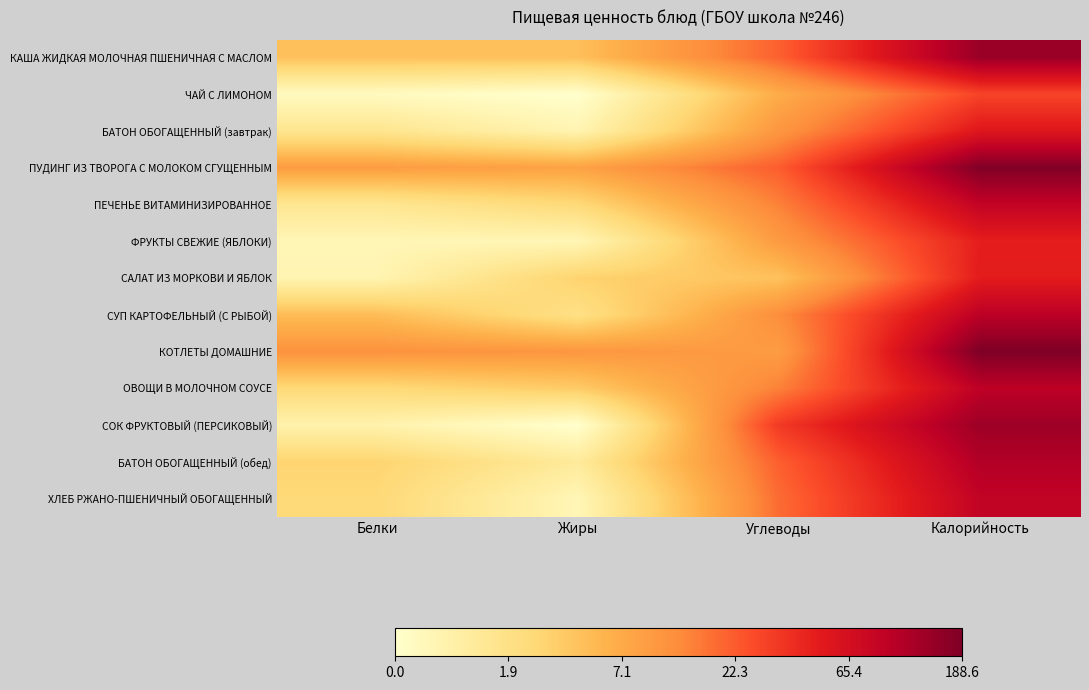

Reading left to right, what are all the values shown in this chart?

КАША ЖИДКАЯ МОЛОЧНАЯ ПШЕНИЧНАЯ С МАСЛОМ: Белки=1.7	Жиры=1.7	Углеводы=3.1	Калорийность=5.0
ЧАЙ С ЛИМОНОМ: Белки=0.2	Жиры=0.0	Углеводы=2.1	Калорийность=3.4
БАТОН ОБОГАЩЕННЫЙ (завтрак): Белки=0.9	Жиры=0.4	Углеводы=2.5	Калорийность=4.0
ПУДИНГ ИЗ ТВОРОГА С МОЛОКОМ СГУЩЕННЫМ: Белки=2.3	Жиры=2.2	Углеводы=3.1	Калорийность=5.2
ПЕЧЕНЬЕ ВИТАМИНИЗИРОВАННОЕ: Белки=0.9	Жиры=1.3	Углеводы=2.7	Калорийность=4.5
ФРУКТЫ СВЕЖИЕ (ЯБЛОКИ): Белки=0.3	Жиры=0.3	Углеводы=2.4	Калорийность=3.9
САЛАТ ИЗ МОРКОВИ И ЯБЛОК: Белки=0.4	Жиры=1.4	Углеводы=1.7	Калорийность=3.9
СУП КАРТОФЕЛЬНЫЙ (С РЫБОЙ): Белки=1.8	Жиры=1.1	Углеводы=2.6	Калорийность=4.6
КОТЛЕТЫ ДОМАШНИЕ: Белки=2.5	Жиры=2.4	Углеводы=2.4	Калорийность=5.2
ОВОЩИ В МОЛОЧНОМ СОУСЕ: Белки=1.3	Жиры=1.5	Углеводы=2.7	Калорийность=4.6
СОК ФРУКТОВЫЙ (ПЕРСИКОВЫЙ): Белки=0.5	Жиры=0.0	Углеводы=3.5	Калорийность=4.9
БАТОН ОБОГАЩЕННЫЙ (обед): Белки=1.4	Жиры=0.7	Углеводы=3.1	Калорийность=4.7
ХЛЕБ РЖАНО-ПШЕНИЧНЫЙ ОБОГАЩЕННЫЙ: Белки=1.3	Жиры=0.3	Углеводы=3.0	Калорийность=4.5